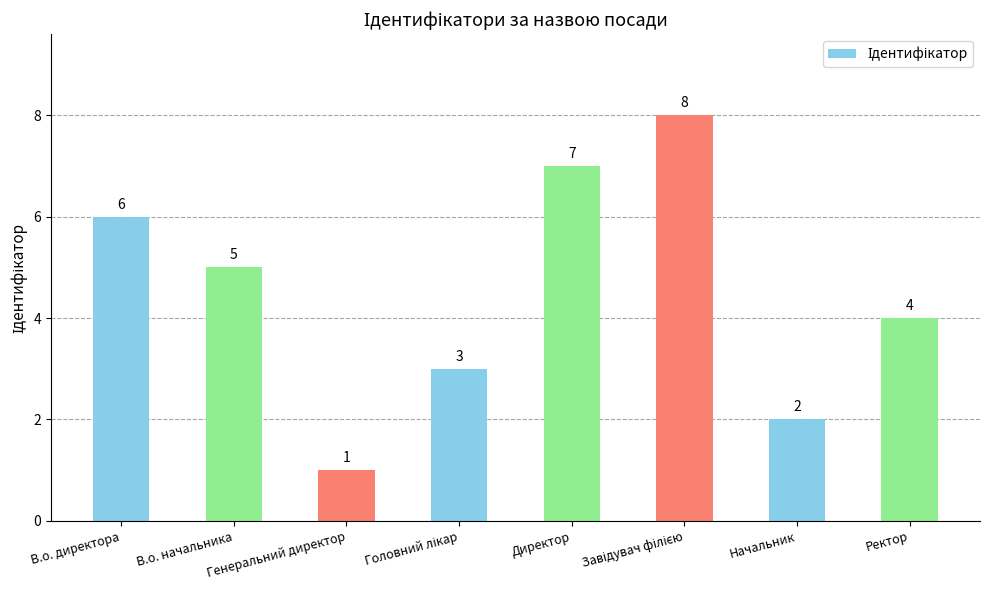

Count the number of categories in the chart.

8